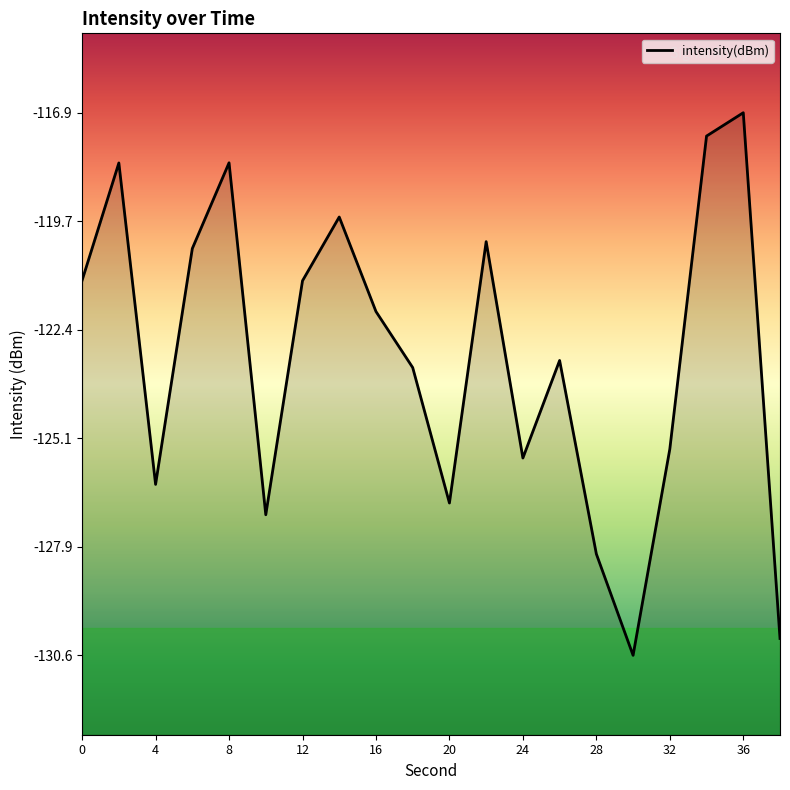

What is the difference between the maximum and minimum values?

13.7